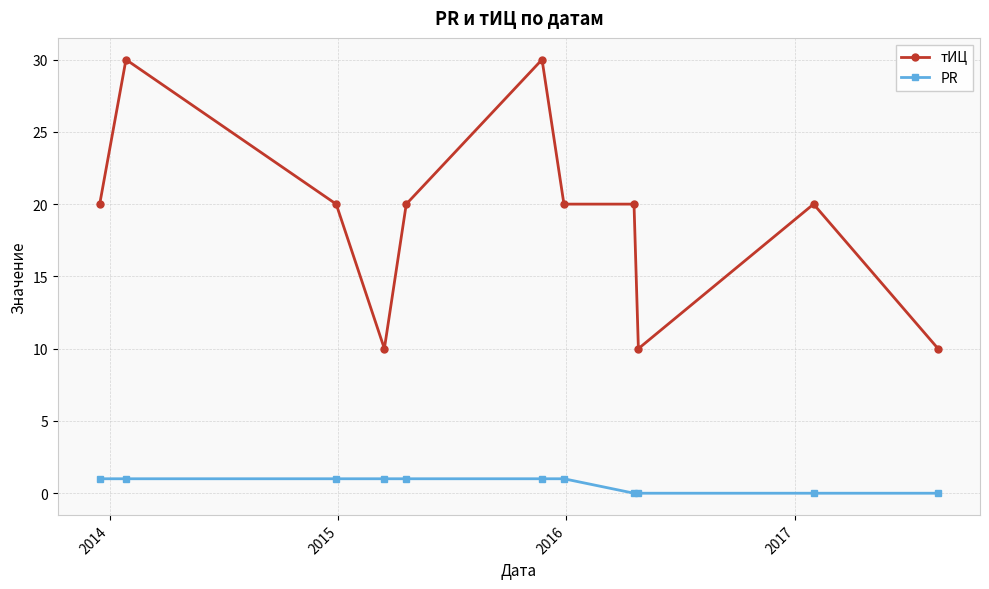

How many lines are shown in the chart?

2